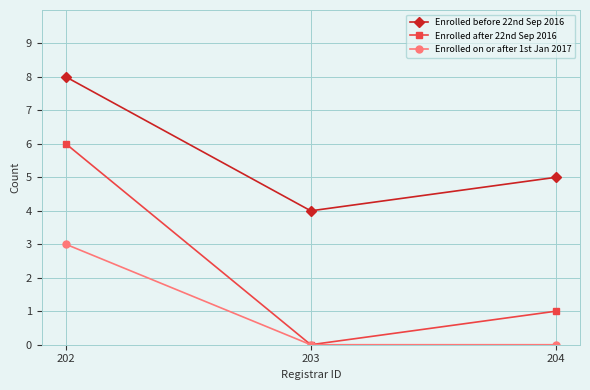

How many categories are shown in the chart?

3